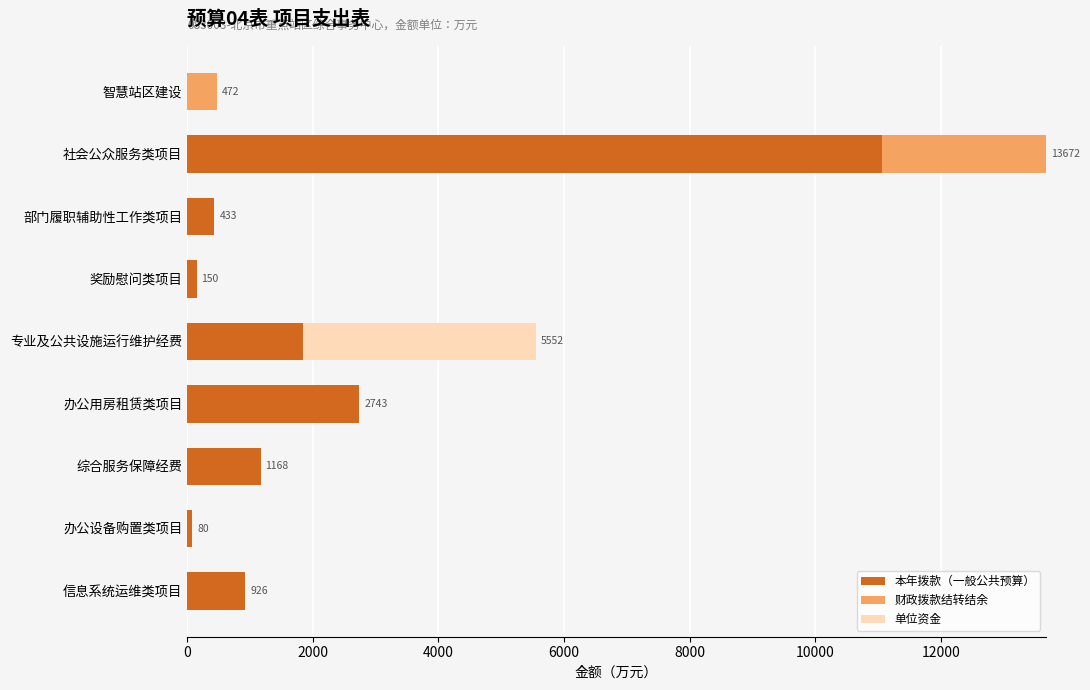

What are all the series names shown in the legend?

本年拨款（一般公共预算）, 财政拨款结转结余, 单位资金